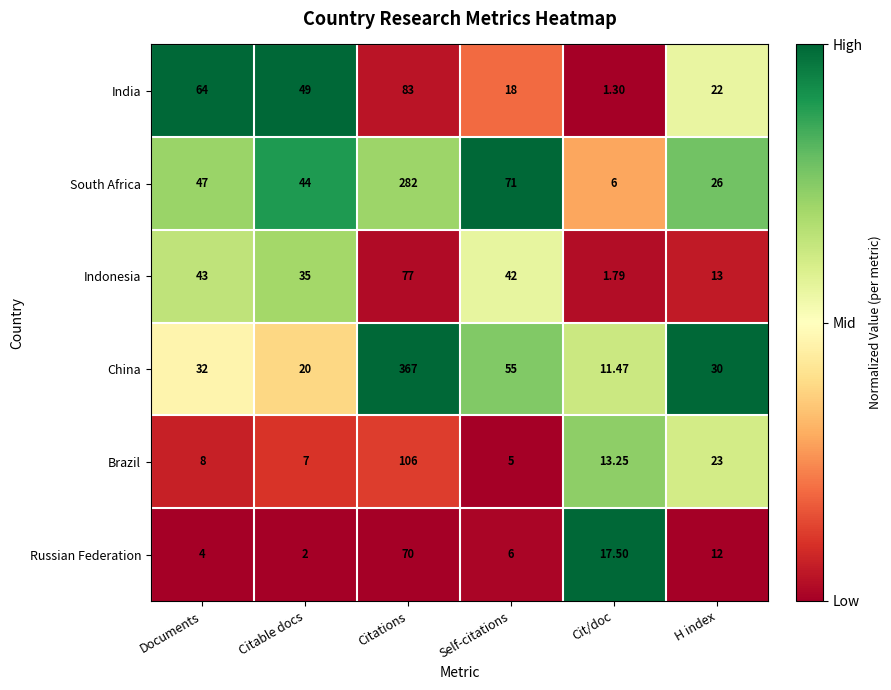

Which category has the lowest value across all series?

Cit/doc